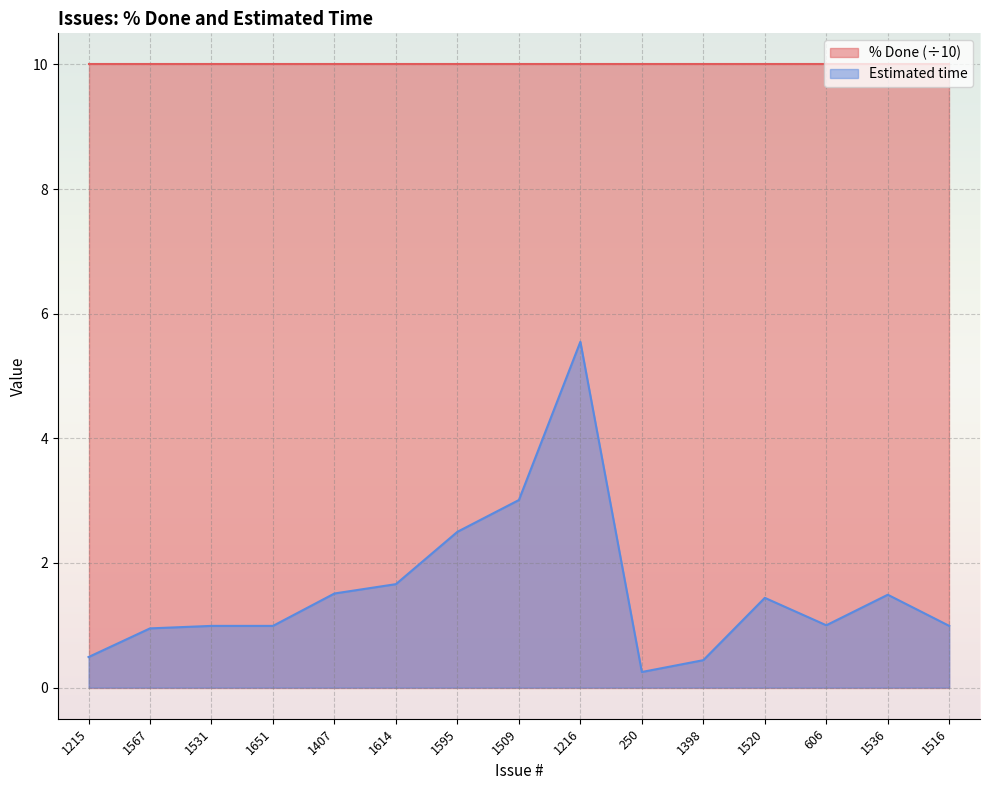

What is the label of the 15th point from the left?

1516